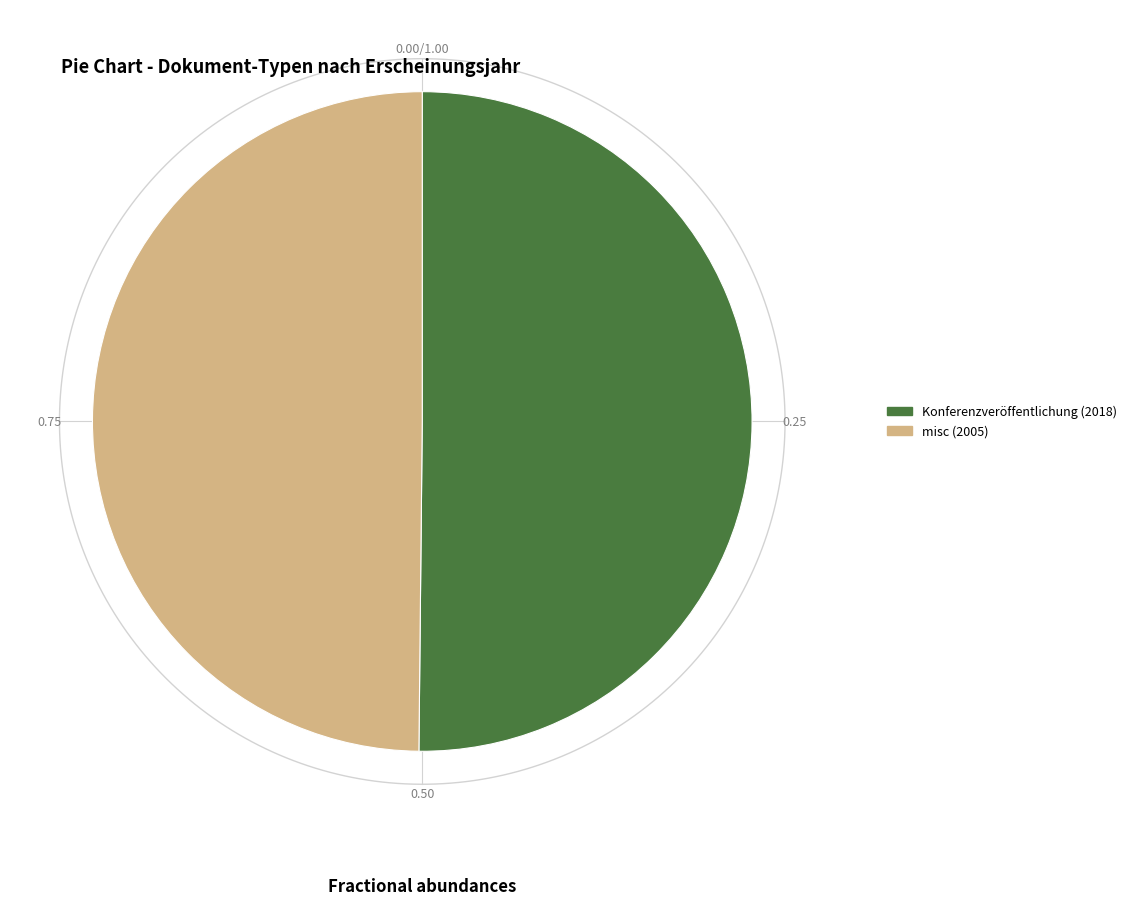

Between Konferenzveröffentlichung (2018) and misc (2005), which is larger?

Konferenzveröffentlichung (2018)